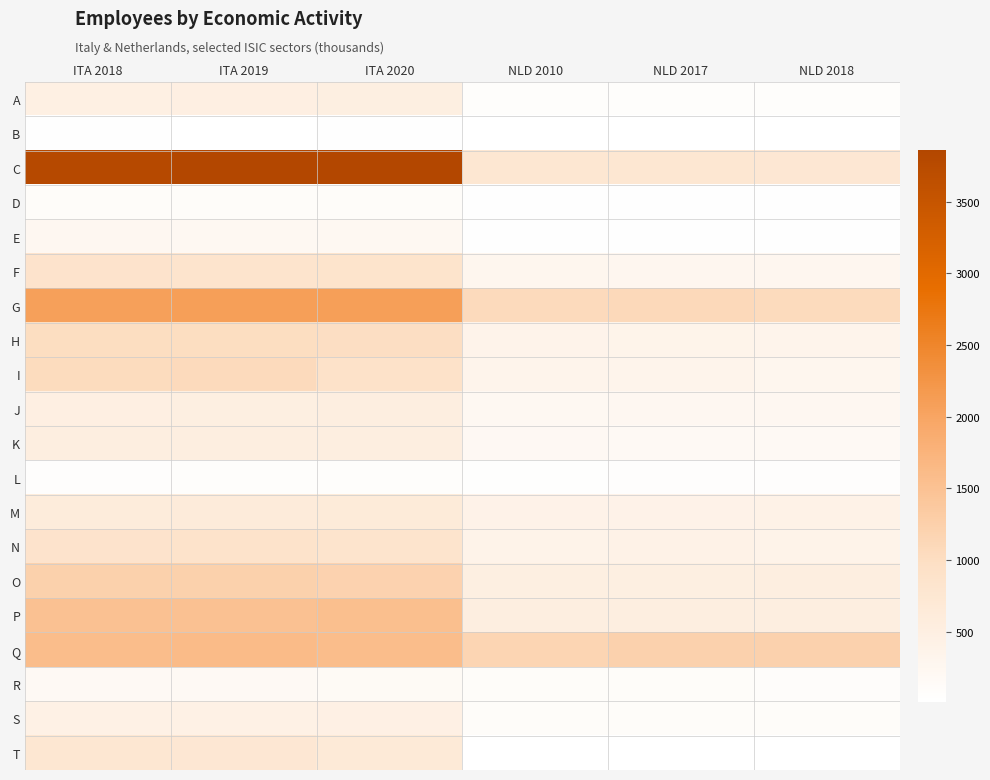

What is the difference between the highest and lowest values at ITA 2019?

3840.8